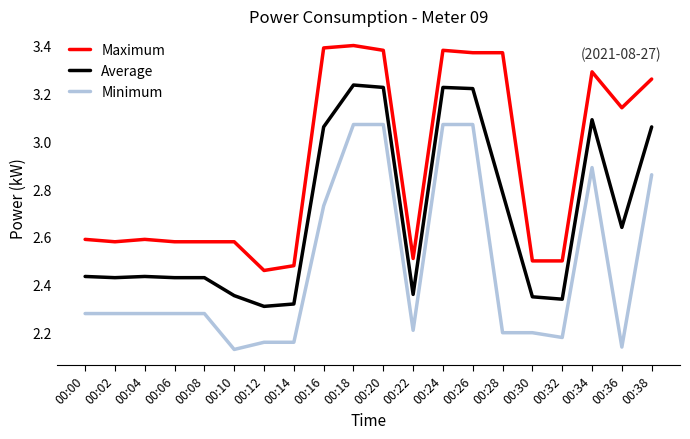

True or false: Average and Maximum intersect in this chart.

False